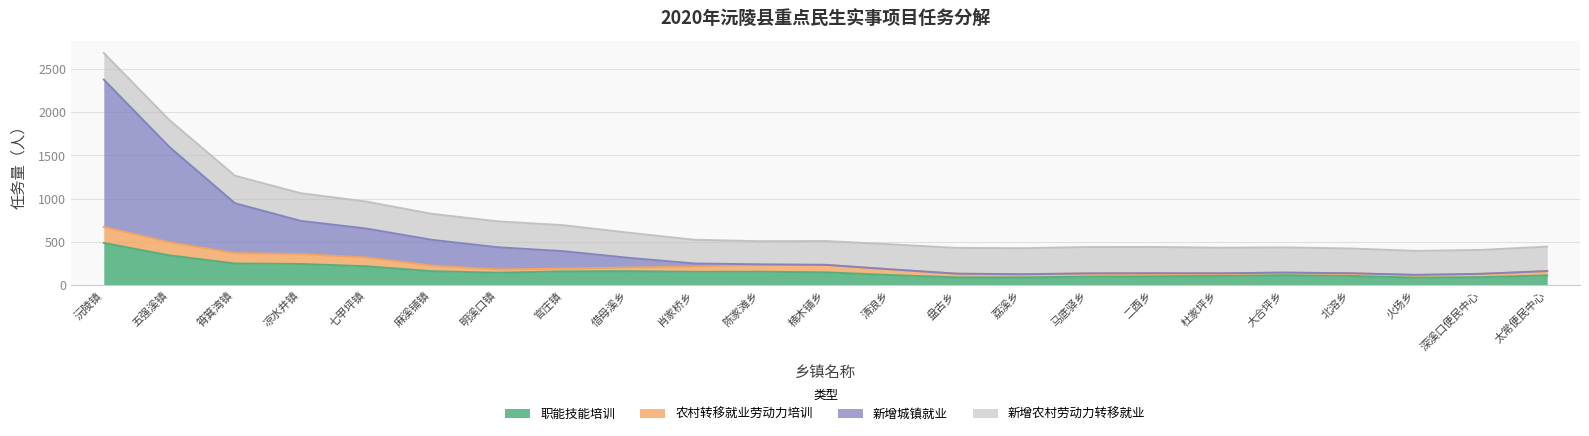

Which series has the largest range (max minus min)?

新增城镇就业